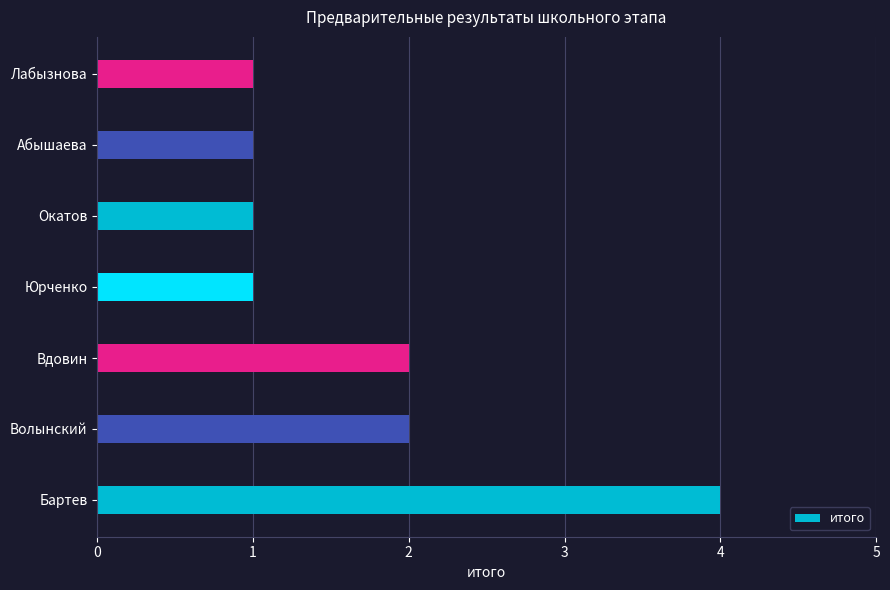

Reading top to bottom, transcribe all the data shown in this chart.

Лабызнова=1	Абышаева=1	Окатов=1	Юрченко=1	Вдовин=2	Волынский=2	Бартев=4